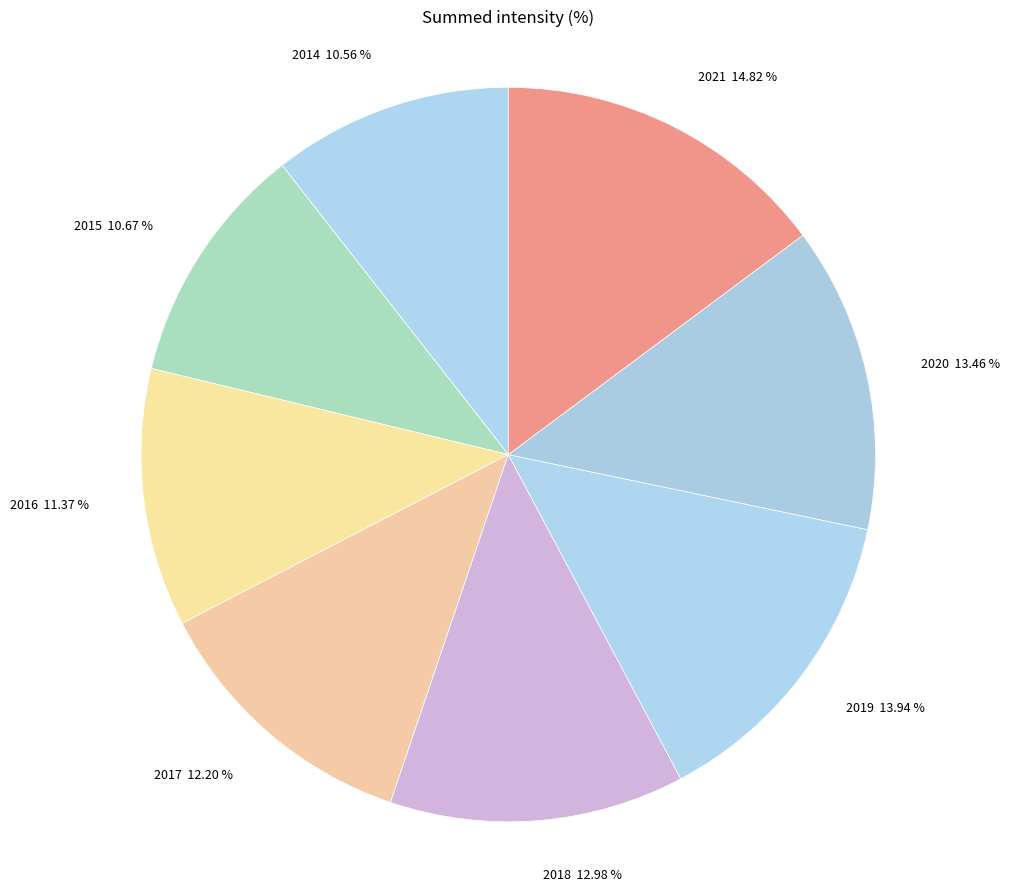

How many slices are in this pie chart?

8